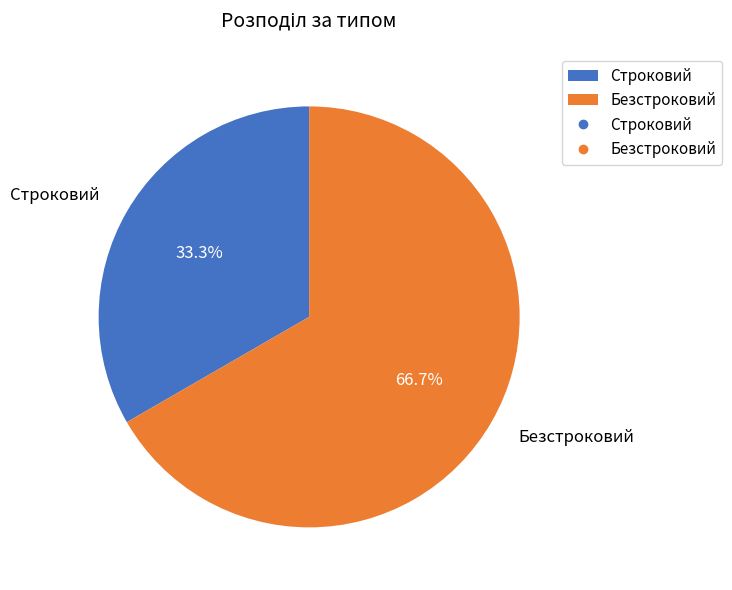

What is the largest slice in the pie chart?

Безстроковий